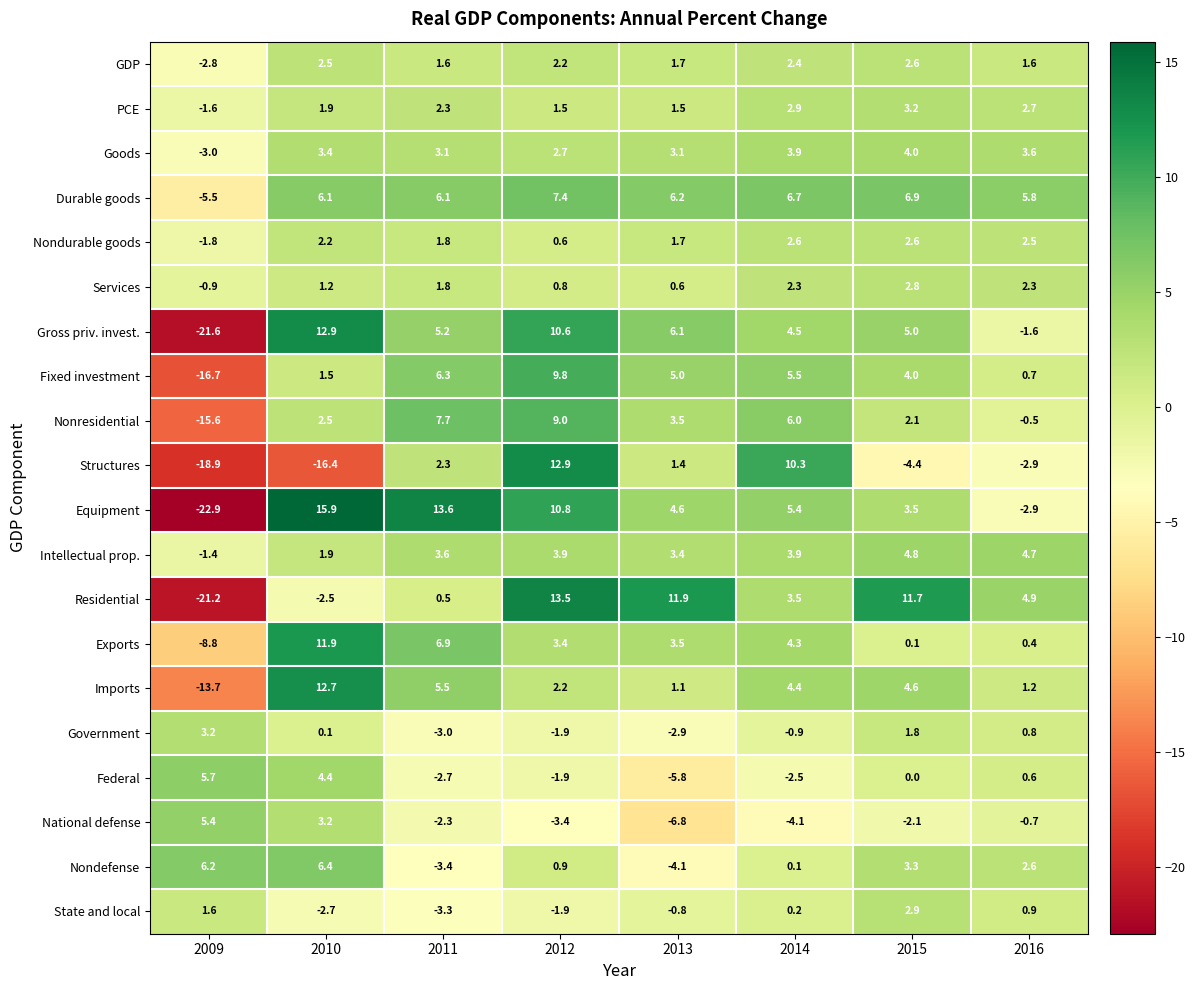

The value of Residential at 2009 is -11.3. True or false?

False